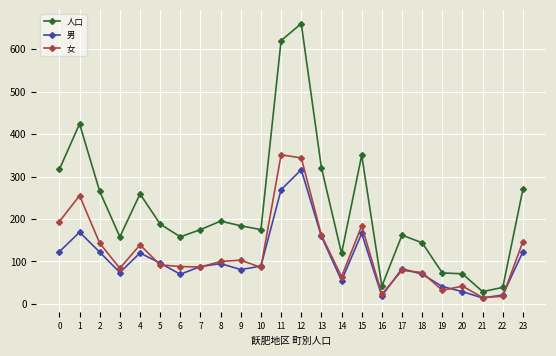

At which category does 男 reach its first local valley?

3